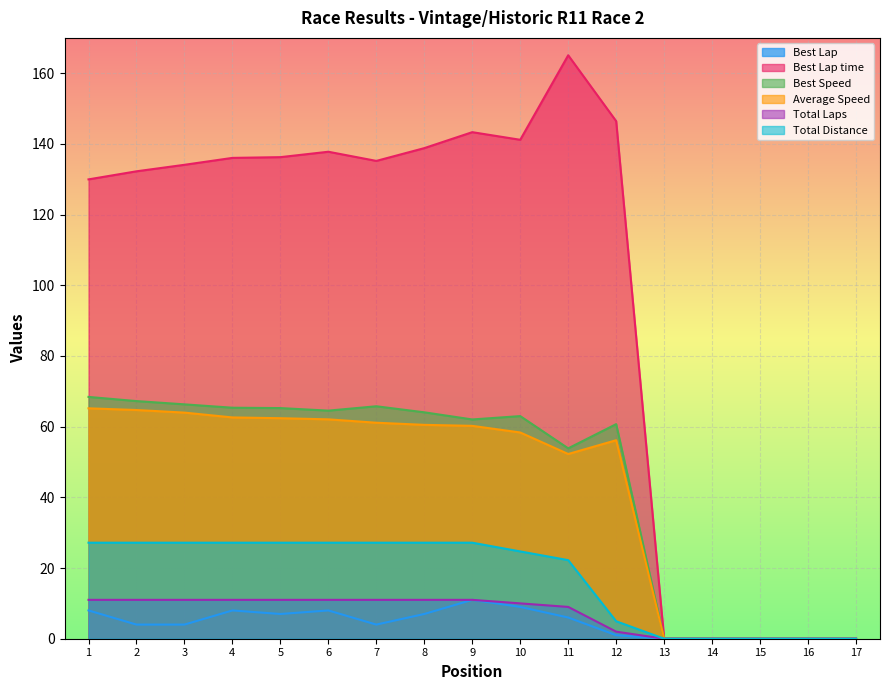

At which label is Average Speed closest to 32?

11